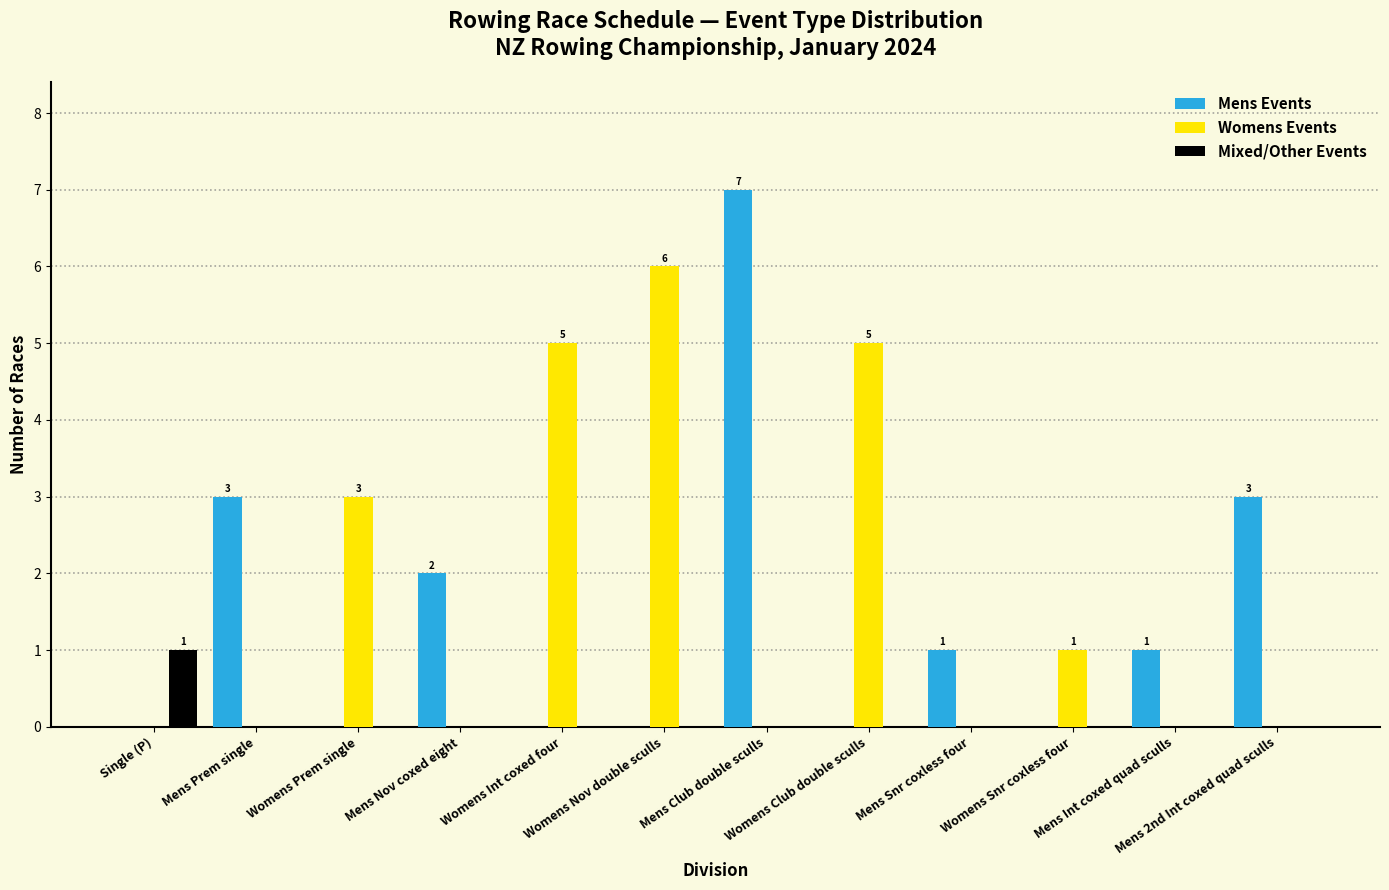

True or false: Mens Events has a value of 5 at Mens Prem single.

False